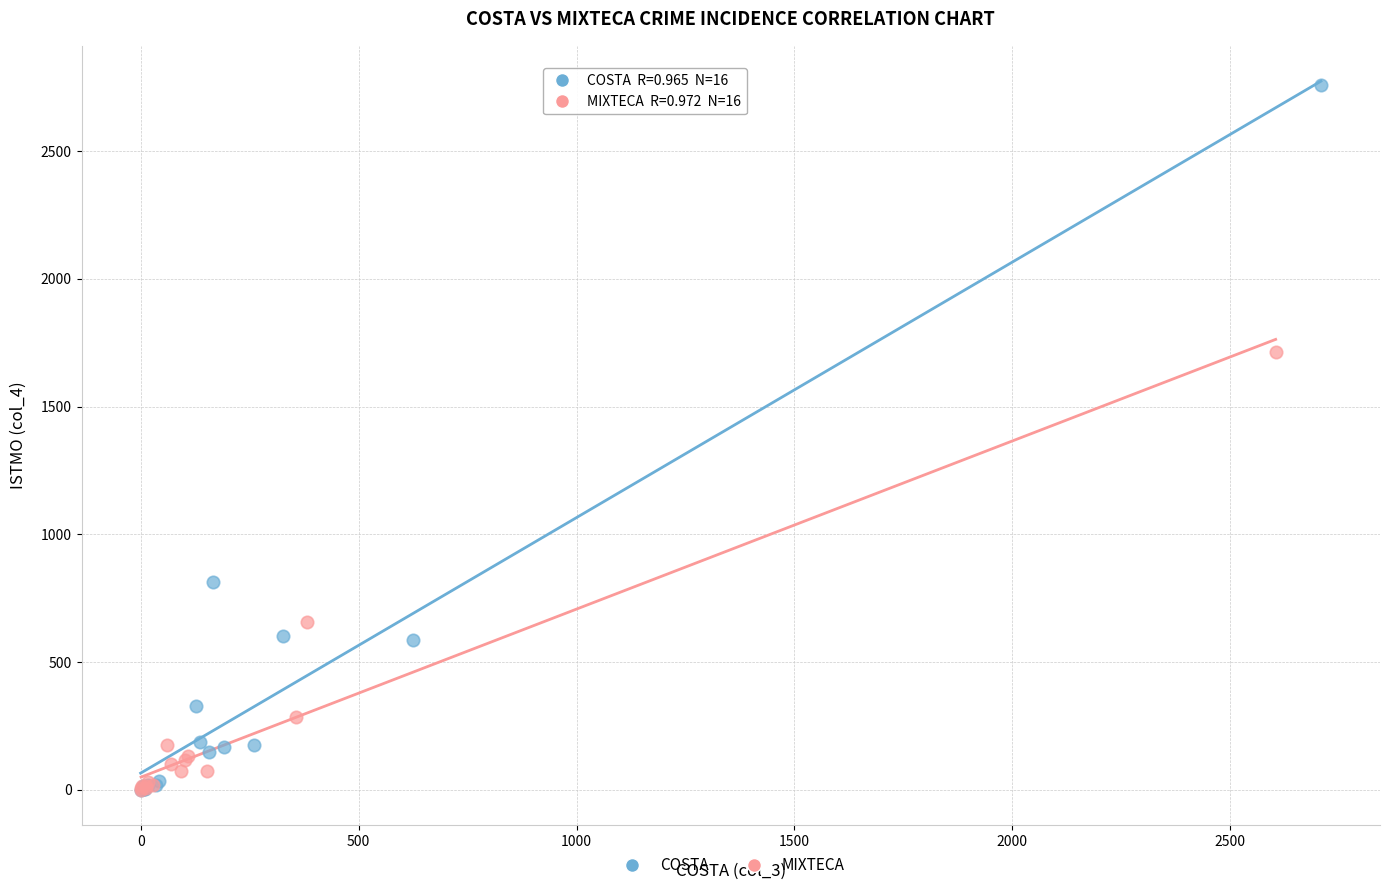

Which series contains the highest Y value?

COSTA